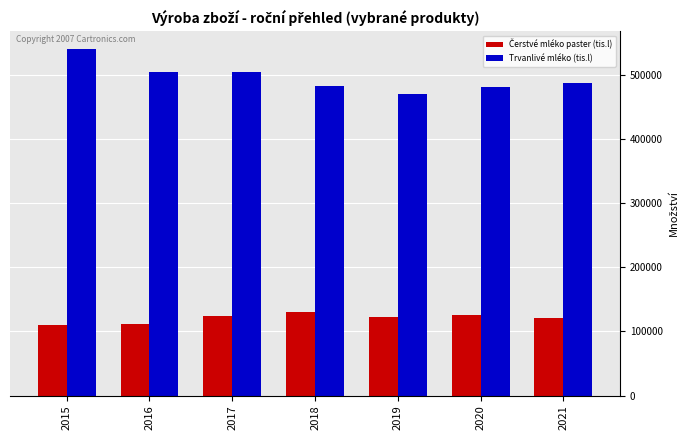

What is the spread (max minus min) of values at 2020?

356860.5